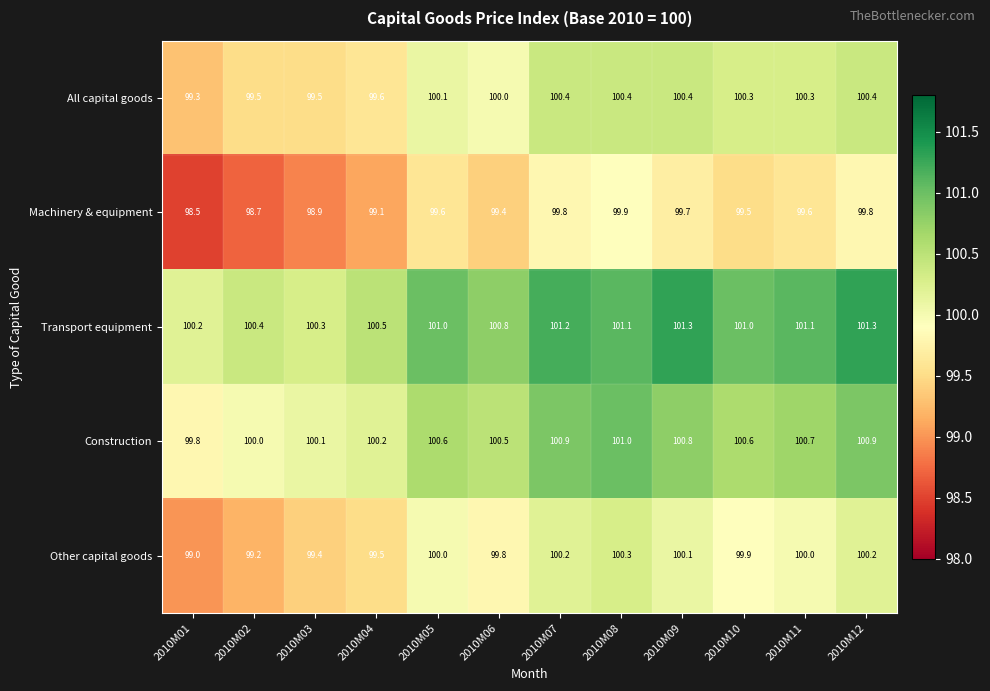

At 2010M05, list the series in order from smallest to largest.

Machinery & equipment, Other capital goods, All capital goods, Construction, Transport equipment